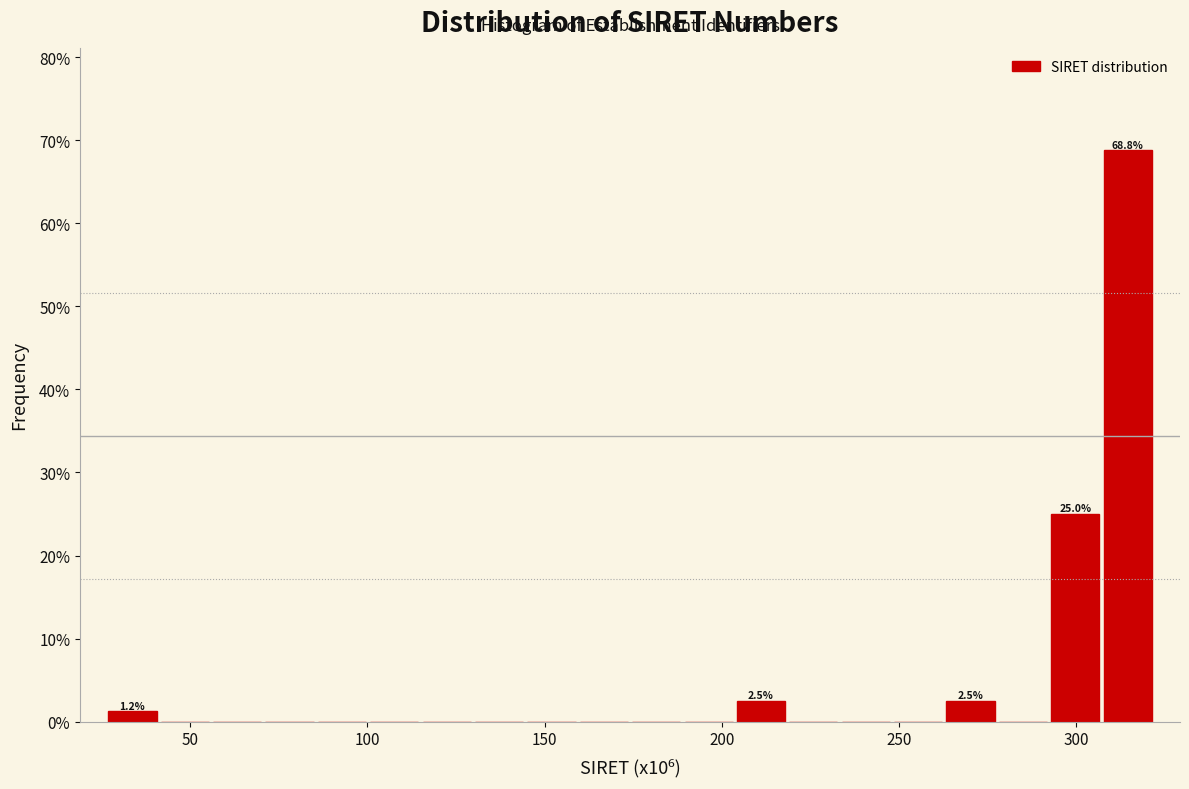

Around what value on the x-axis is the tallest bar? Give the approximate position of its centre, as read against the axis.

315